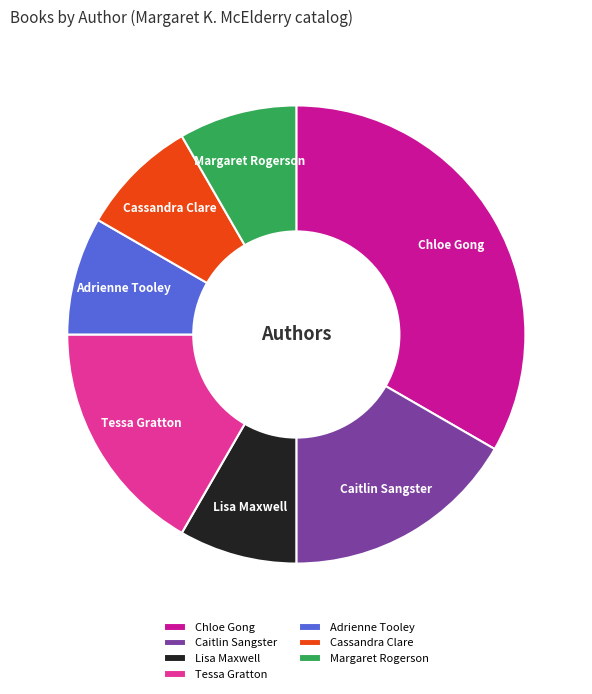

Is there any slice that represents more than half of the pie?

No